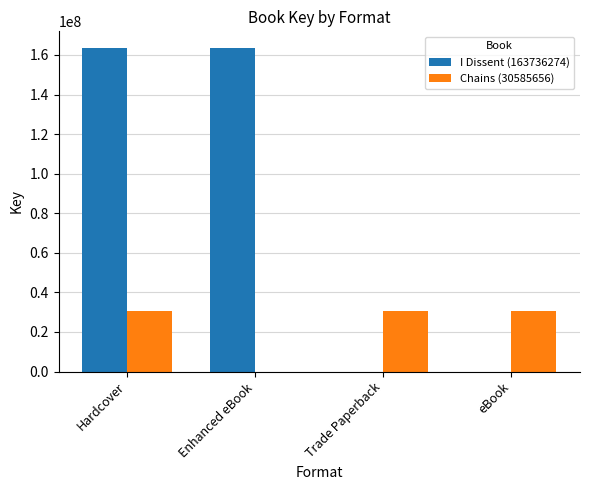

Between Hardcover and Enhanced eBook, which series saw the biggest shift?

Chains (30585656)